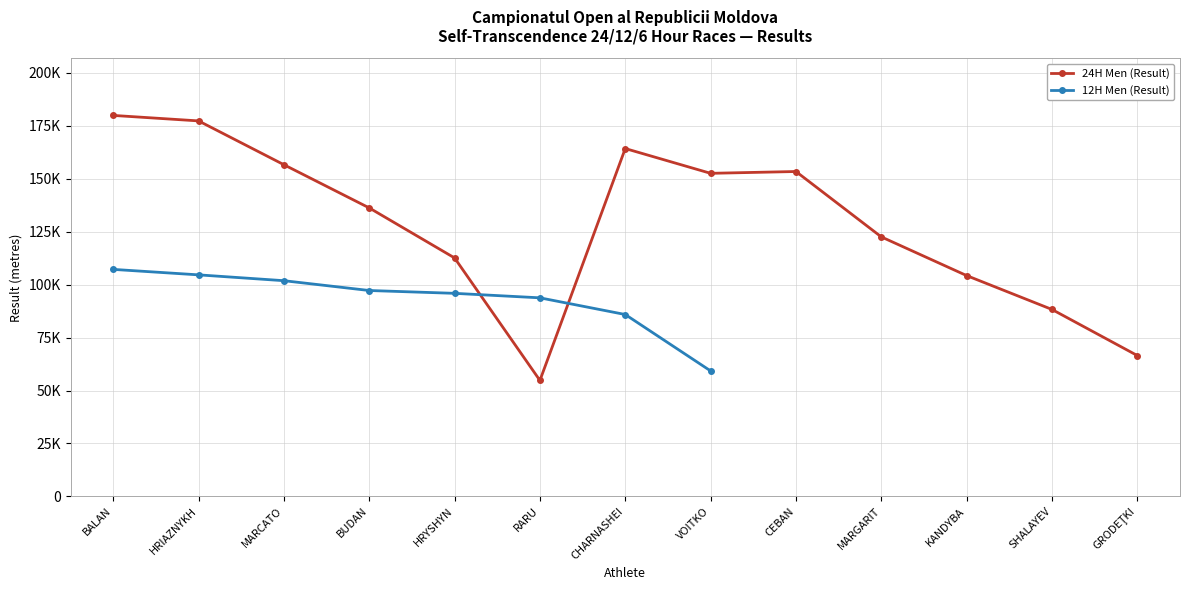

Is it true that the value at CEBAN is 153420?

True